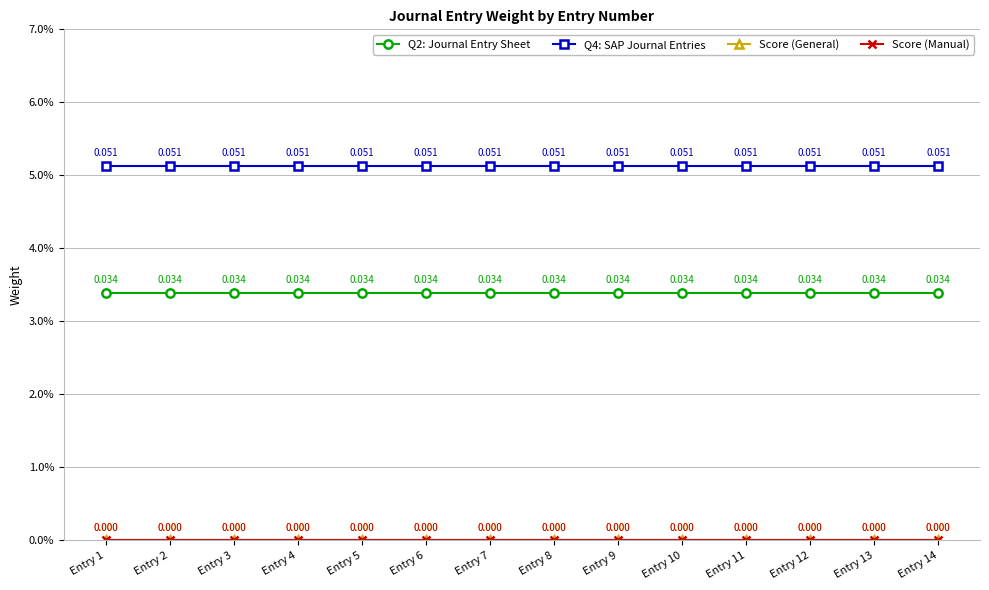

What is the total value across all series at Entry 11?

0.1